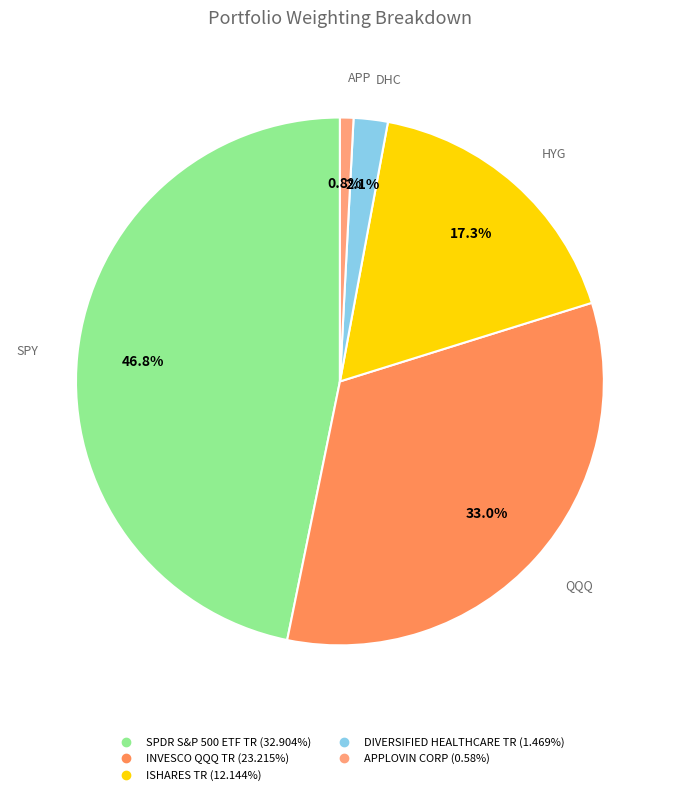

Between APPLOVIN CORP and ISHARES TR, which is larger?

ISHARES TR